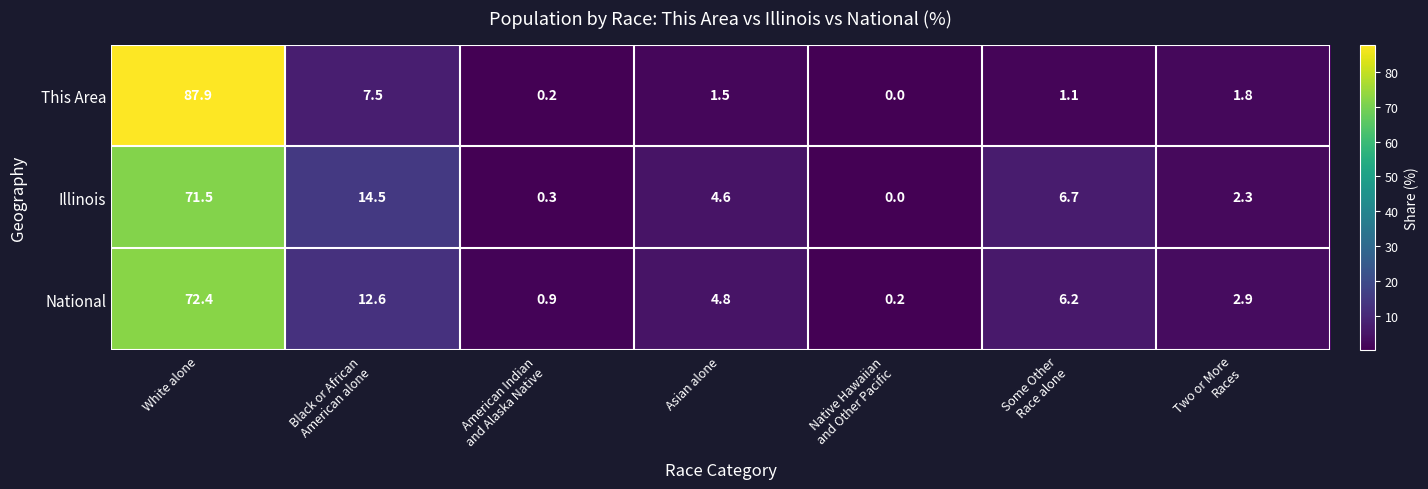

What is the sum of all This Area values?

100.0